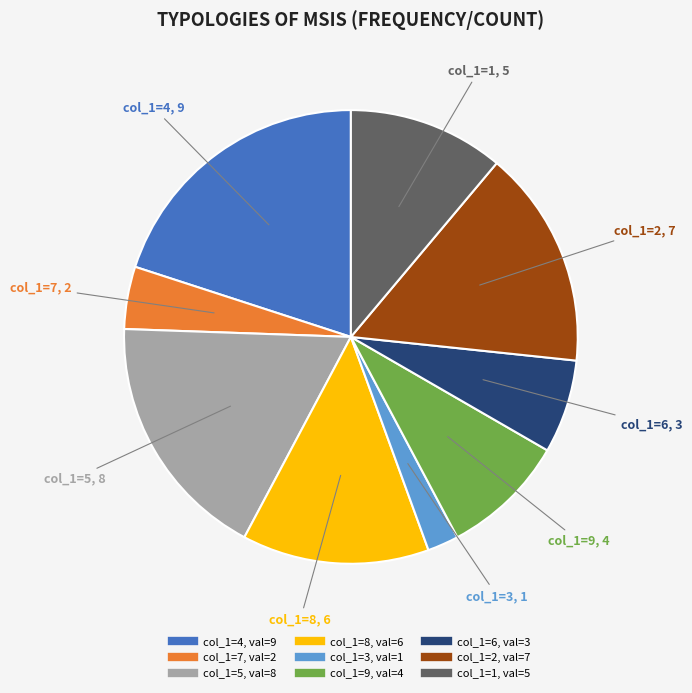

Is there a majority slice in this chart?

No